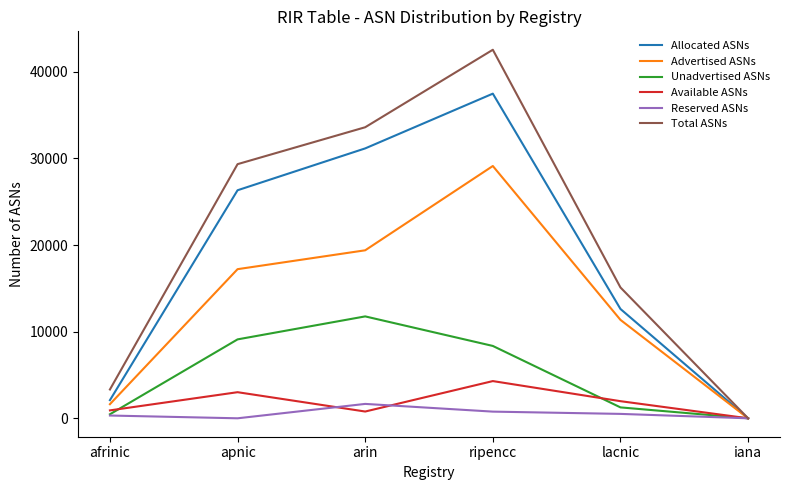

Rank the categories by Advertised ASNs value from highest to lowest.

ripencc, arin, apnic, lacnic, afrinic, iana